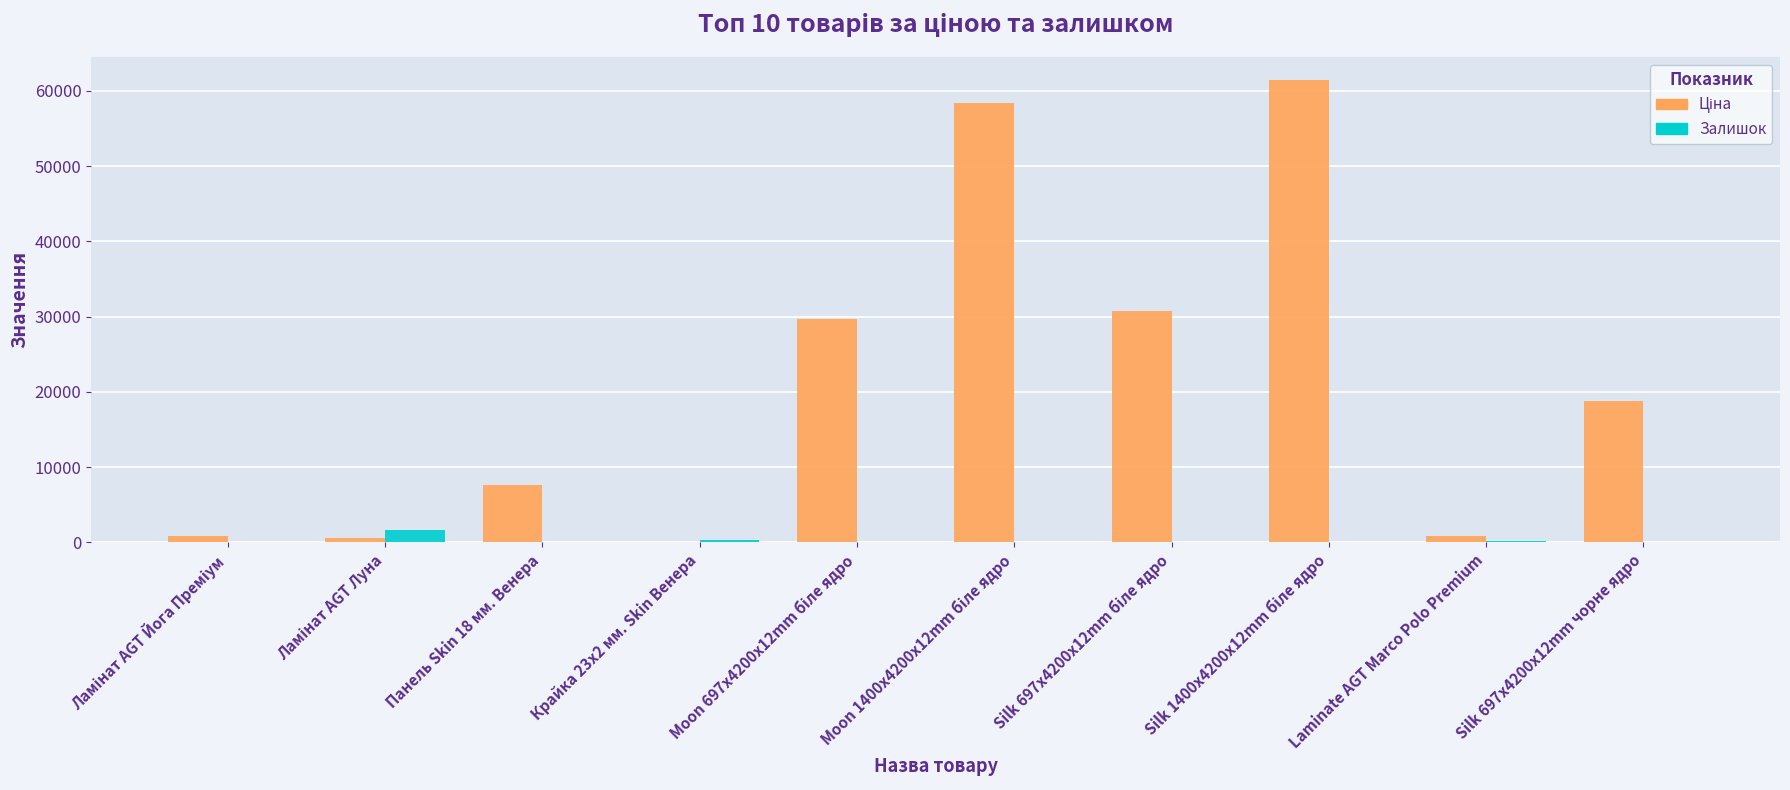

What is the total value across all series at Silk 697x4200x12mm чорне ядро?

18796.8